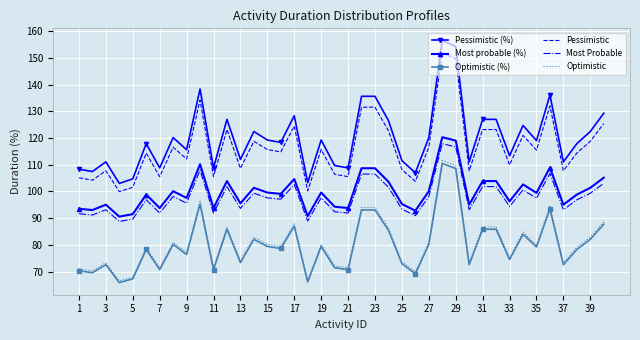

What is the greatest value displayed?

156.6